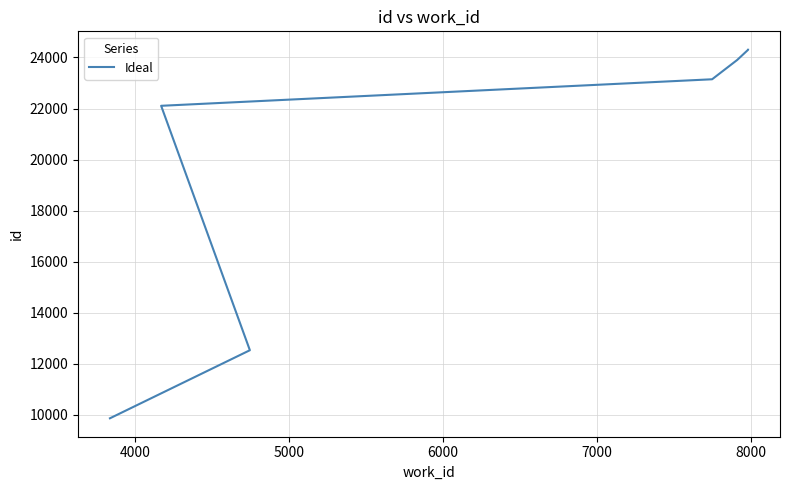

How many categories are shown in the chart?

7